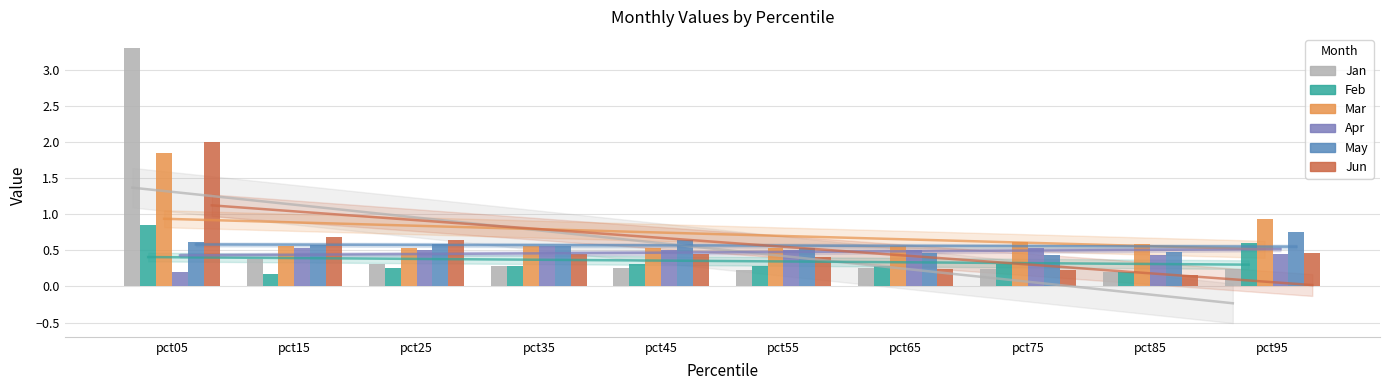

What is the sum of all May values?

5.6